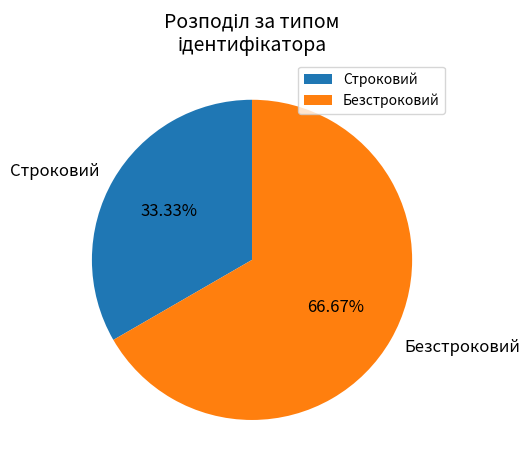

How much of the chart is everything except Безстроковий?

33.3%